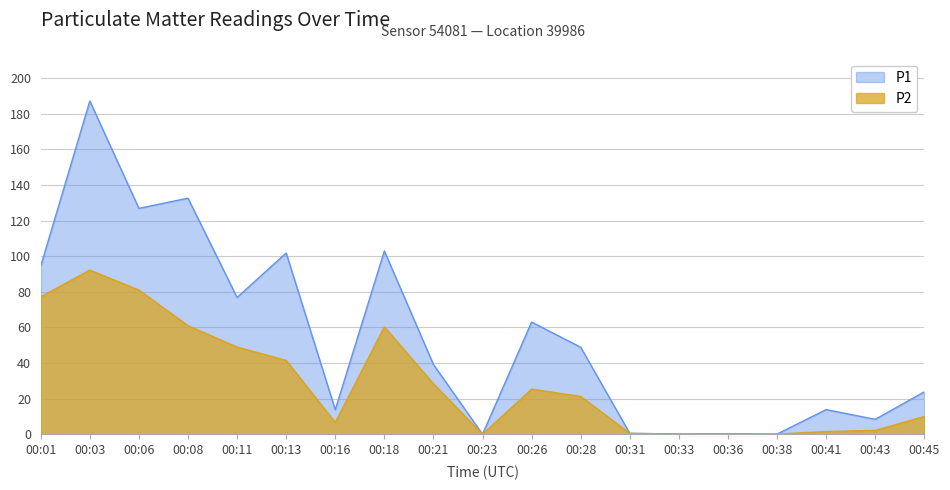

What is the difference between the P1 values at 00:38 and 00:21?

39.1